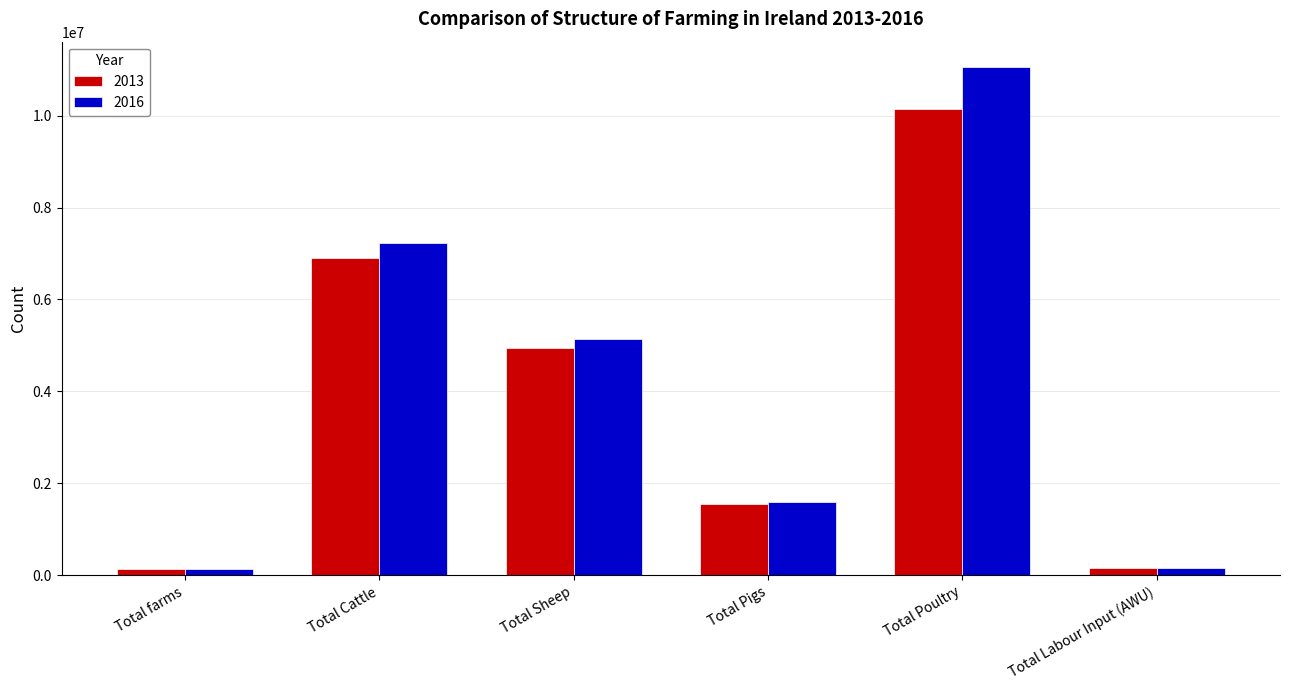

What value does the 2013 series have at Total Poultry, to the nearest 50?

10133200